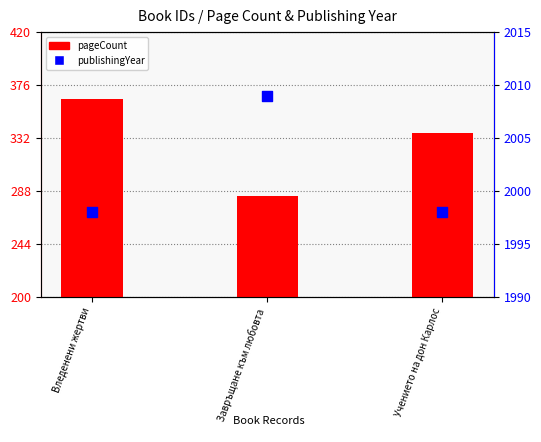

What is the total value across all series at Вледенени жертви?

2362